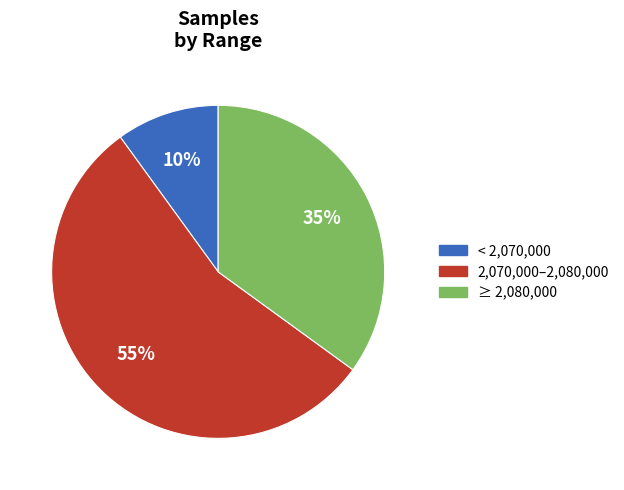

Count the number of slices in the pie.

3